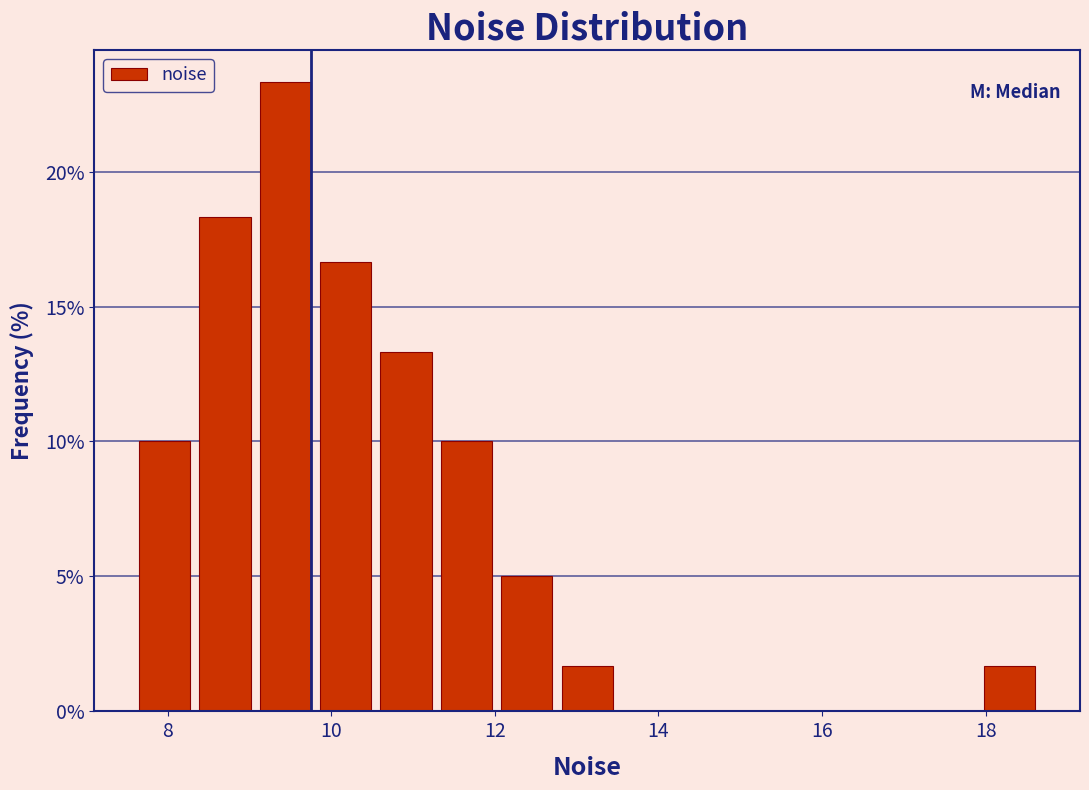

Read against the x-axis, roughly where is the centre of the tallest bar?

9.4